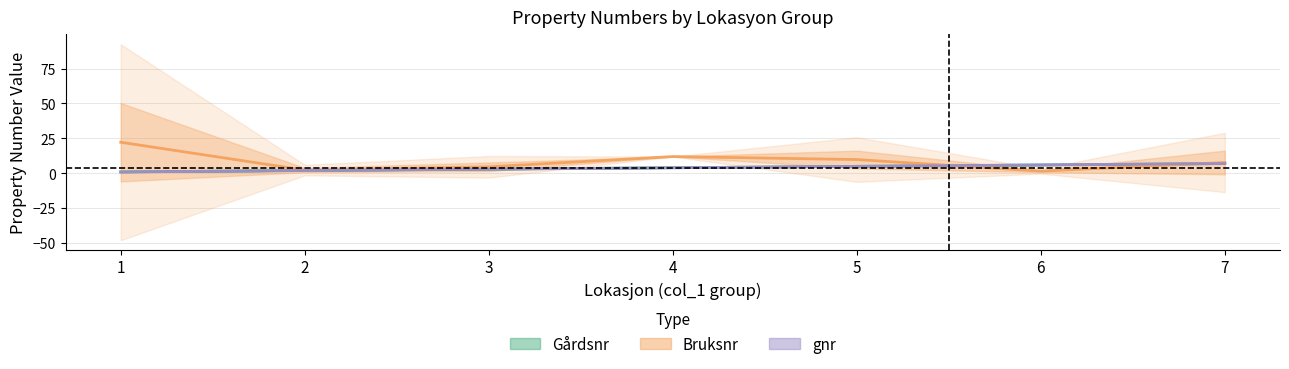

Reading left to right, extract all data points from this chart.

Gårdsnr: 1.0	2.0	3.0	4.0	5.0	6.0	7.0
Bruksnr: 22.2	2.3	4.7	12.0	9.9	1.6	7.8
gnr: 1.0	2.0	3.0	4.0	5.0	6.0	7.0